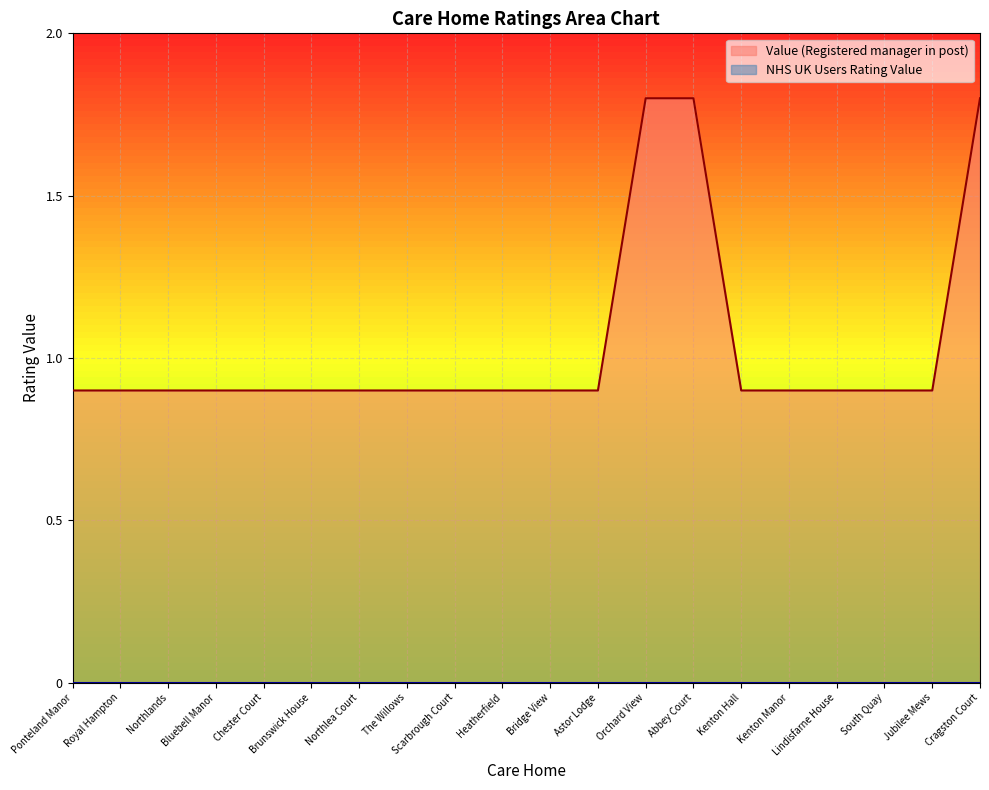

Reading right to left, transcribe all the data shown in this chart.

1.8	0.9	0.9	0.9	0.9	0.9	1.8	1.8	0.9	0.9	0.9	0.9	0.9	0.9	0.9	0.9	0.9	0.9	0.9	0.9